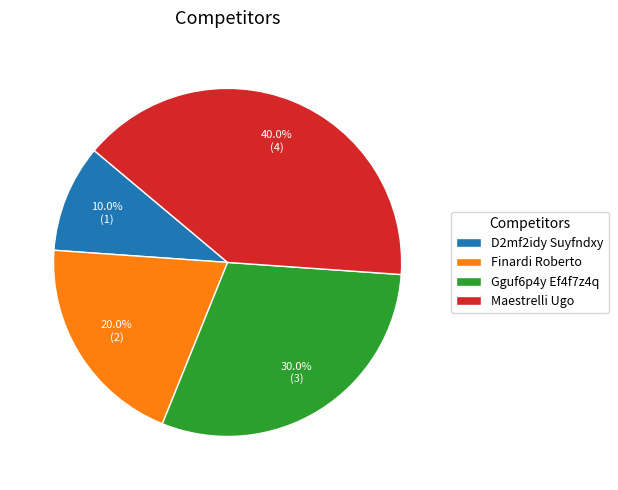

Is there a majority slice in this chart?

No